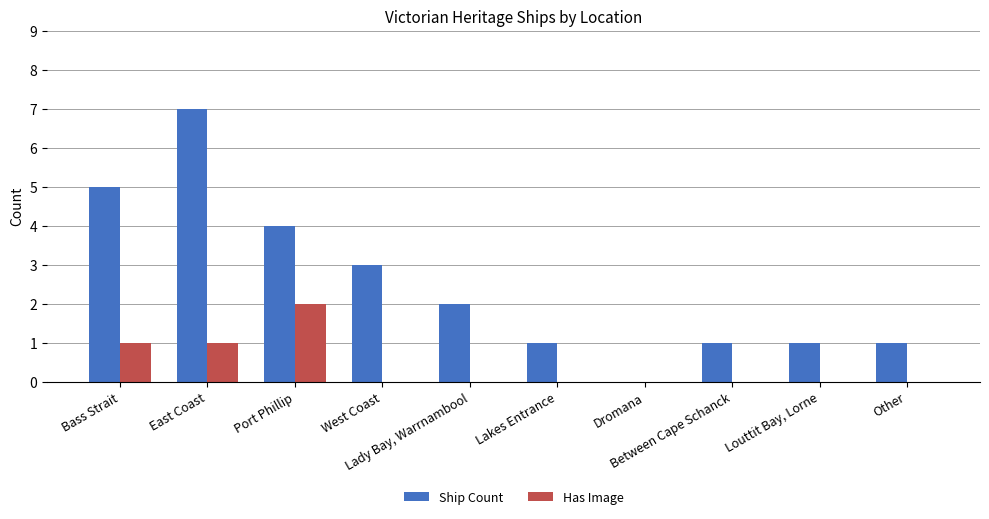

Which series has the largest total across all categories?

Ship Count